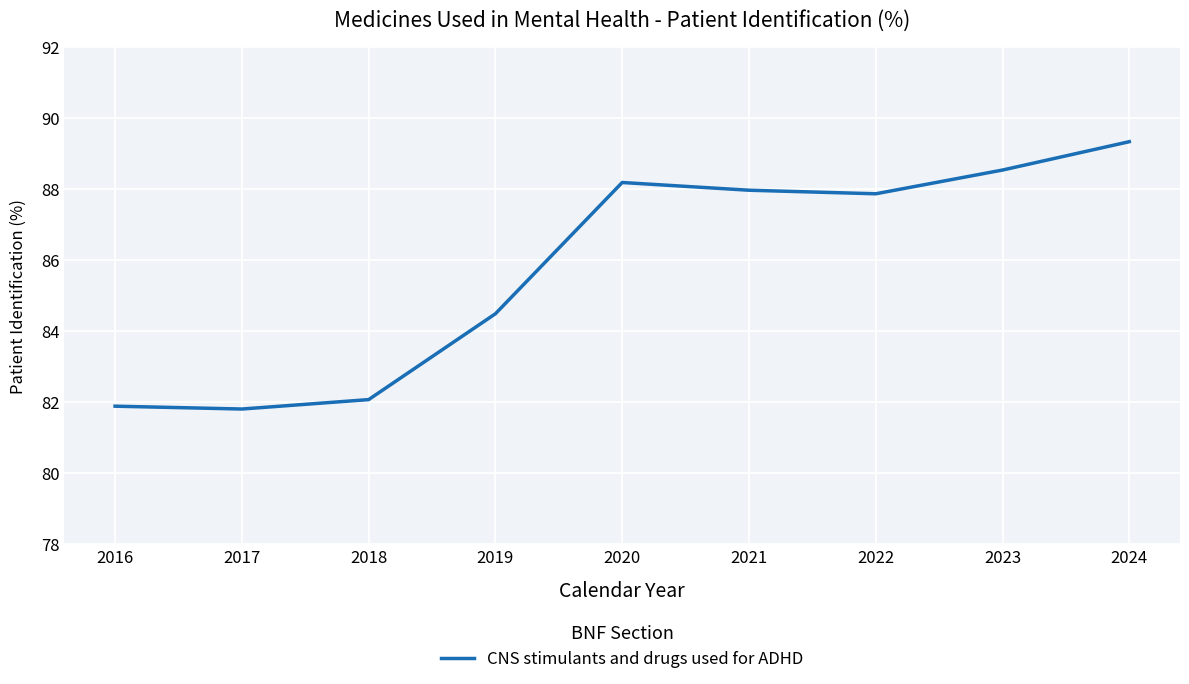

Reading right to left, extract all data points from this chart.

2024=89.3	2023=88.5	2022=87.9	2021=88.0	2020=88.2	2019=84.5	2018=82.1	2017=81.8	2016=81.9